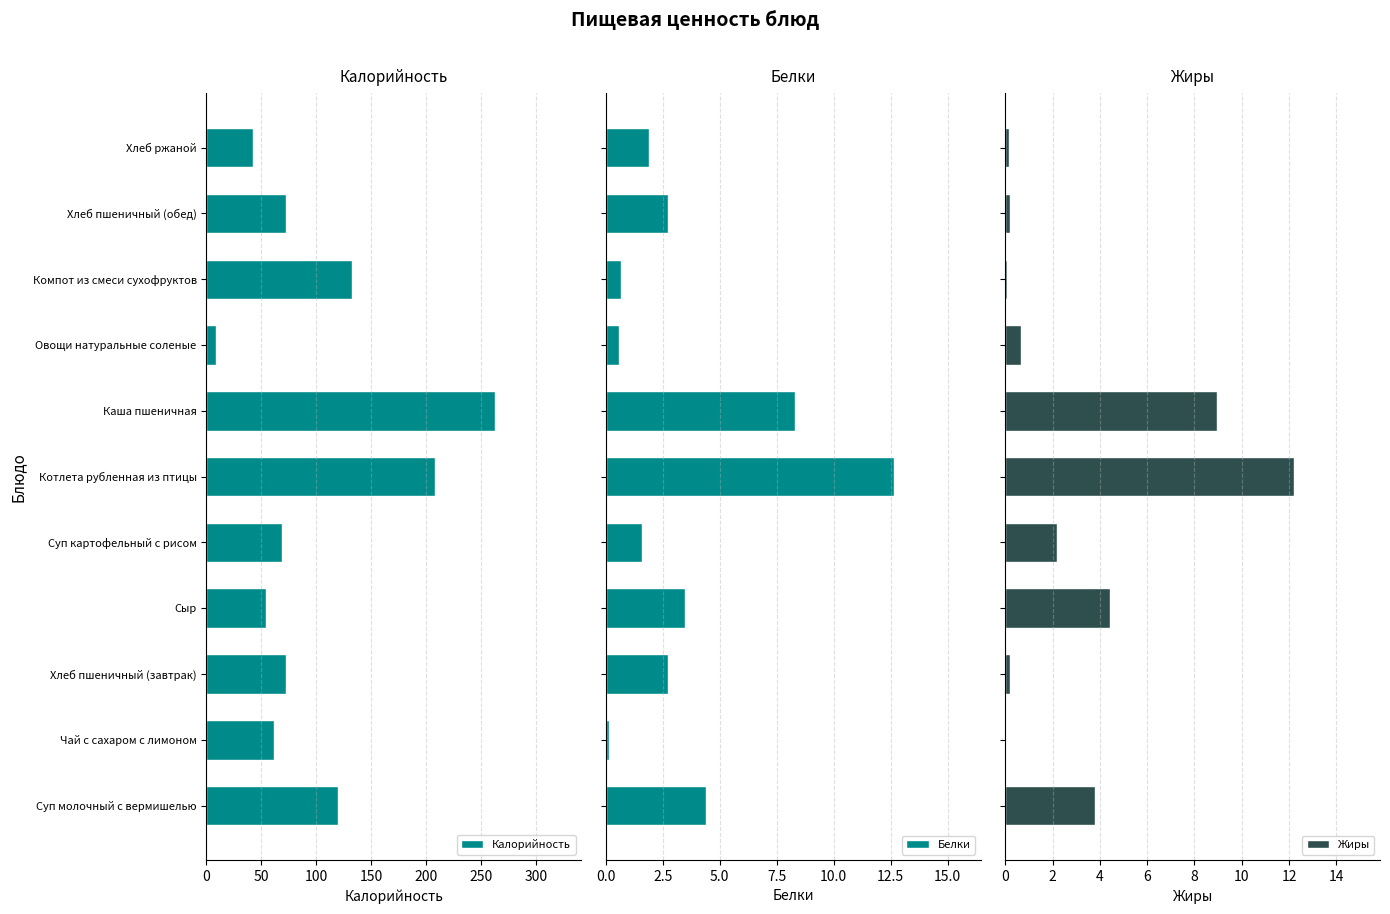

What is the difference between the second highest and second lowest values in the Белки series?

7.7